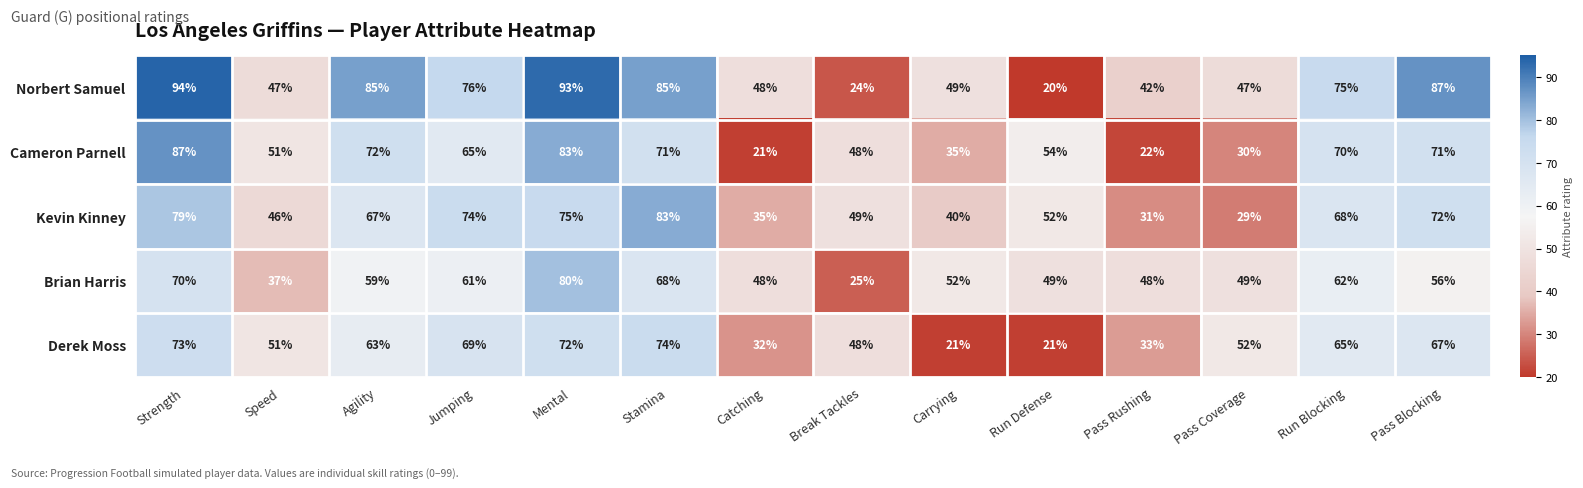

What is the sum of all Kevin Kinney values?

800